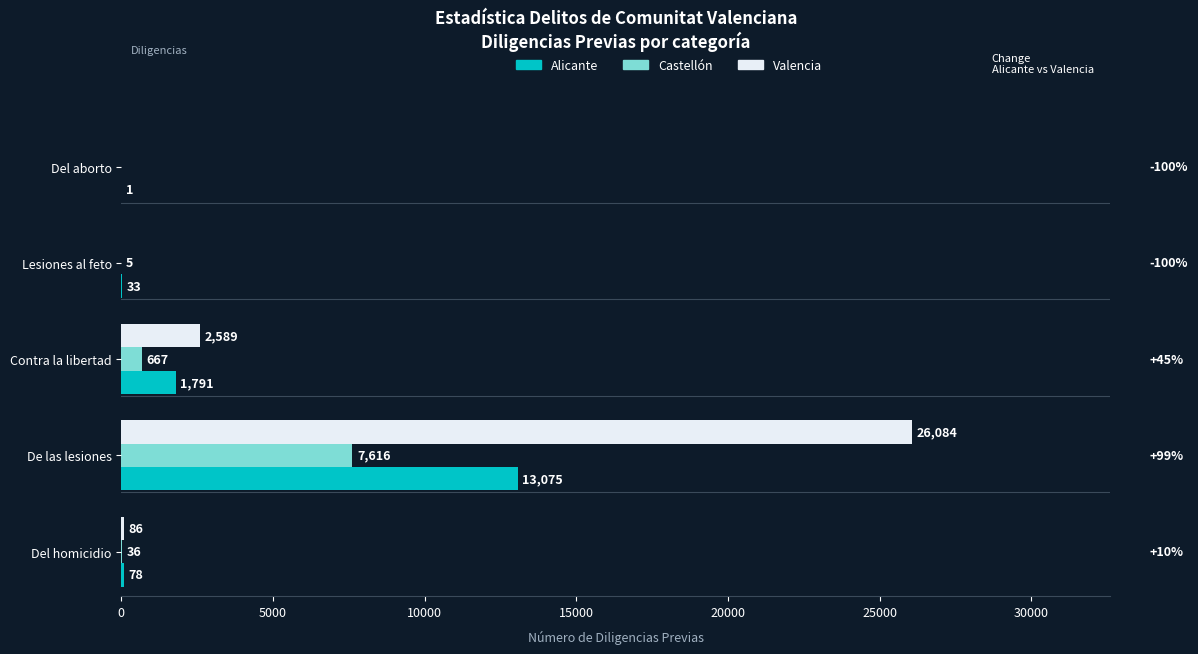

True or false: Valencia has a value of 2589 at Contra la libertad.

True